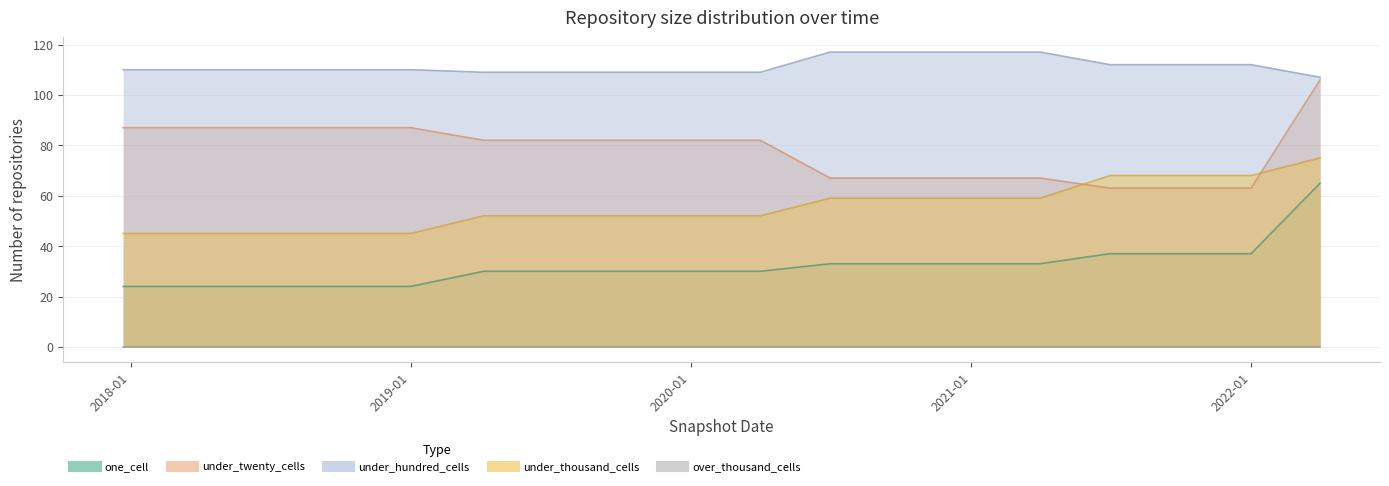

What is the value of the under_twenty_cells point at the 5th from the left?

87